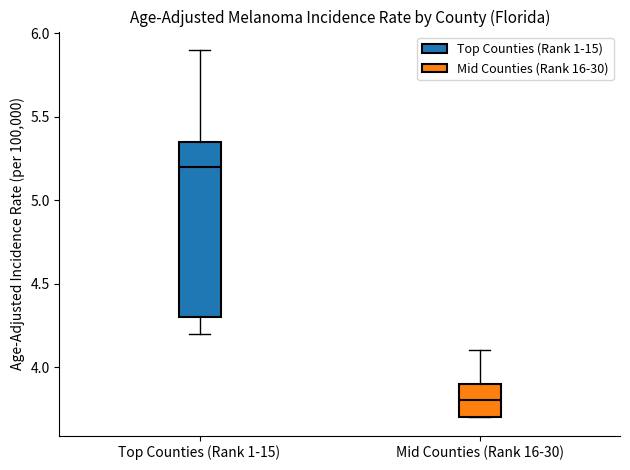

Reading left to right, transcribe this box plot: for each box, give where its median line is, the range the box spans, and where its two whiskers end, as read against the y-axis. The values are not printed on the chart, so give them approximately, as read against the axis.

Top Counties (Rank 1-15): median 5.20, box 4.30 to 5.35, whiskers 4.20 to 5.90
Mid Counties (Rank 16-30): median 3.80, box 3.70 to 3.90, whiskers 3.70 to 4.10